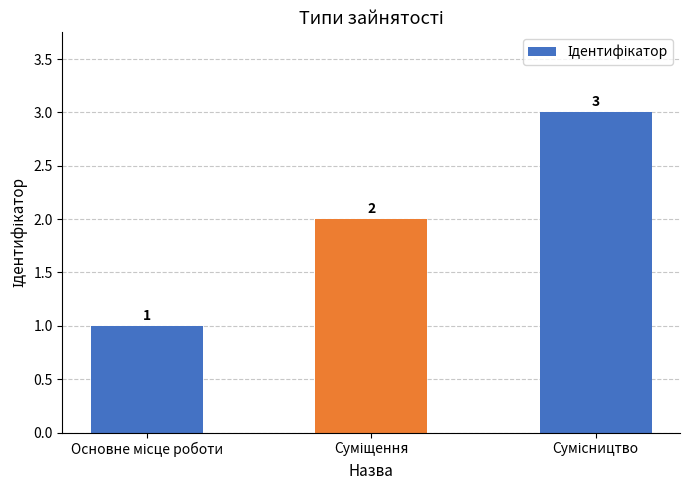

What is the sum of all values?

6